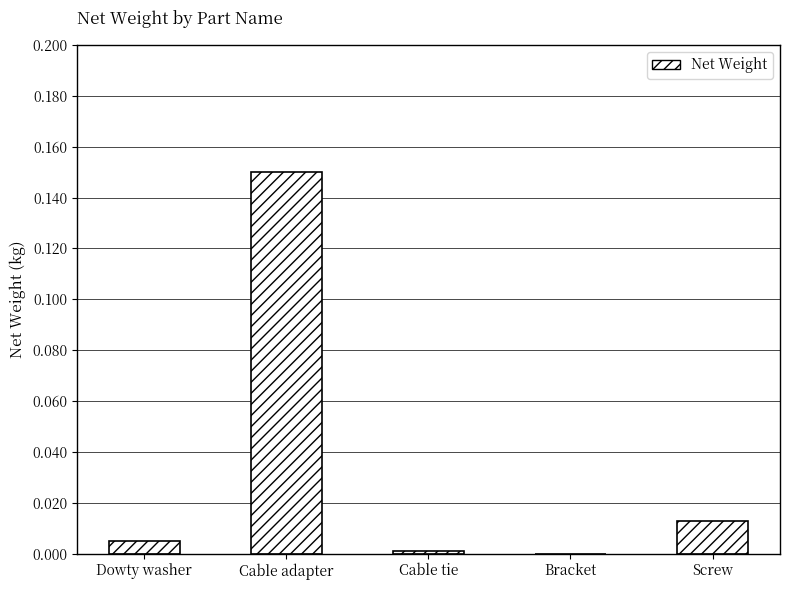

How many distinct data groups are displayed?

1